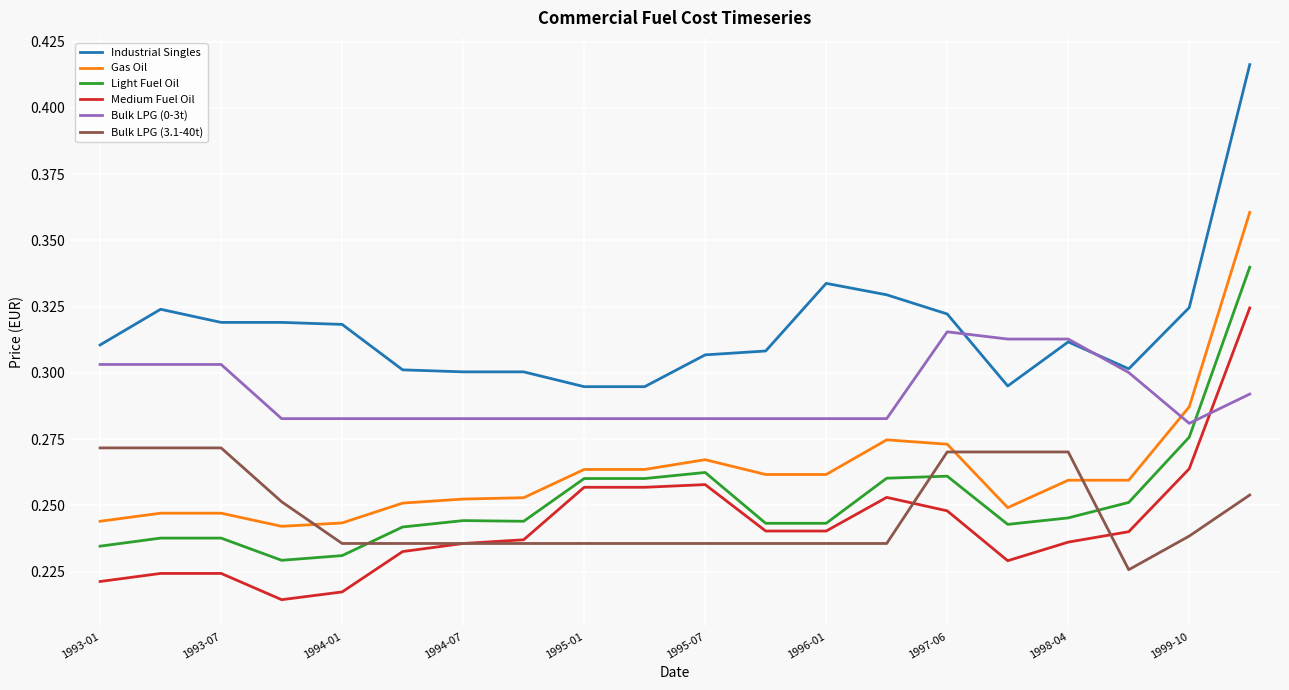

Which series has the largest total across all categories?

Industrial Singles